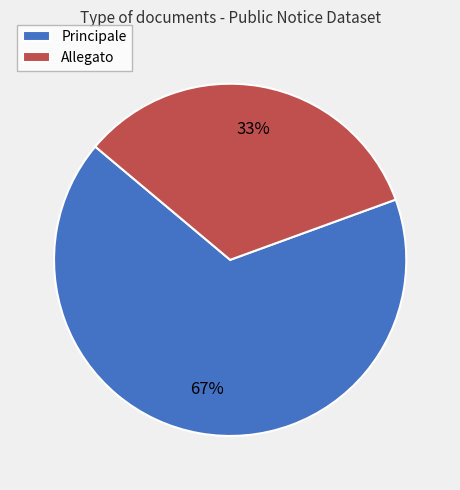

The Allegato slice represents 48% of the pie. True or false?

False